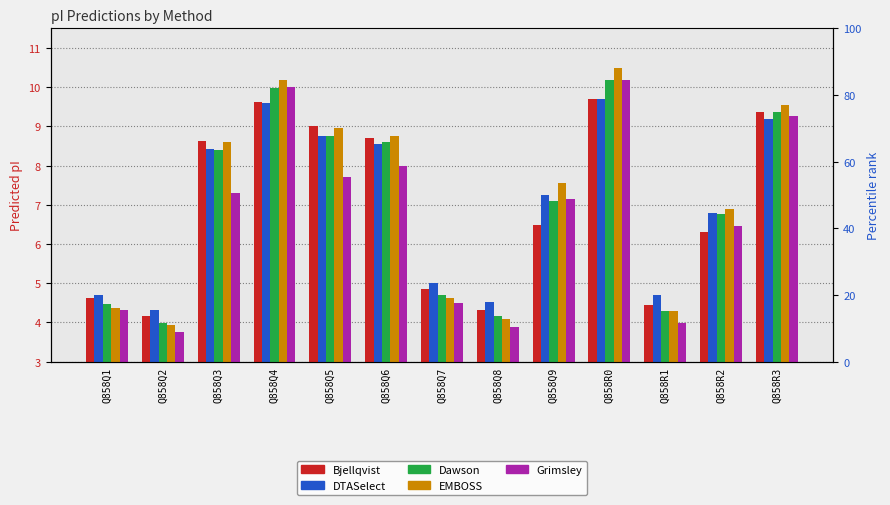

The DTASelect series shows 8.6 at Q858Q6. True or false?

True